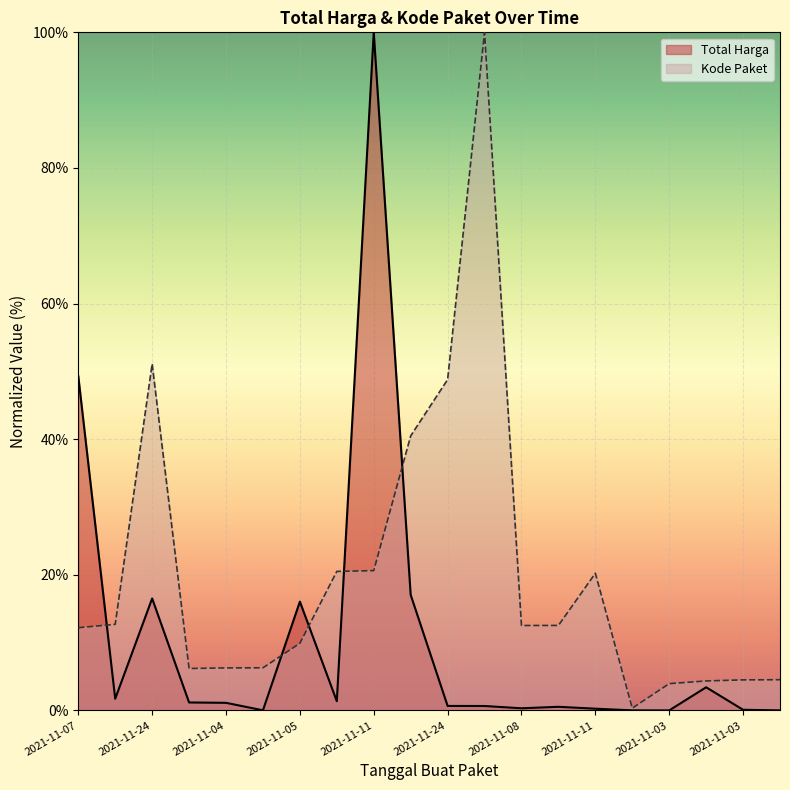

What is the spread (max minus min) of values at 2021-11-08?

12.2